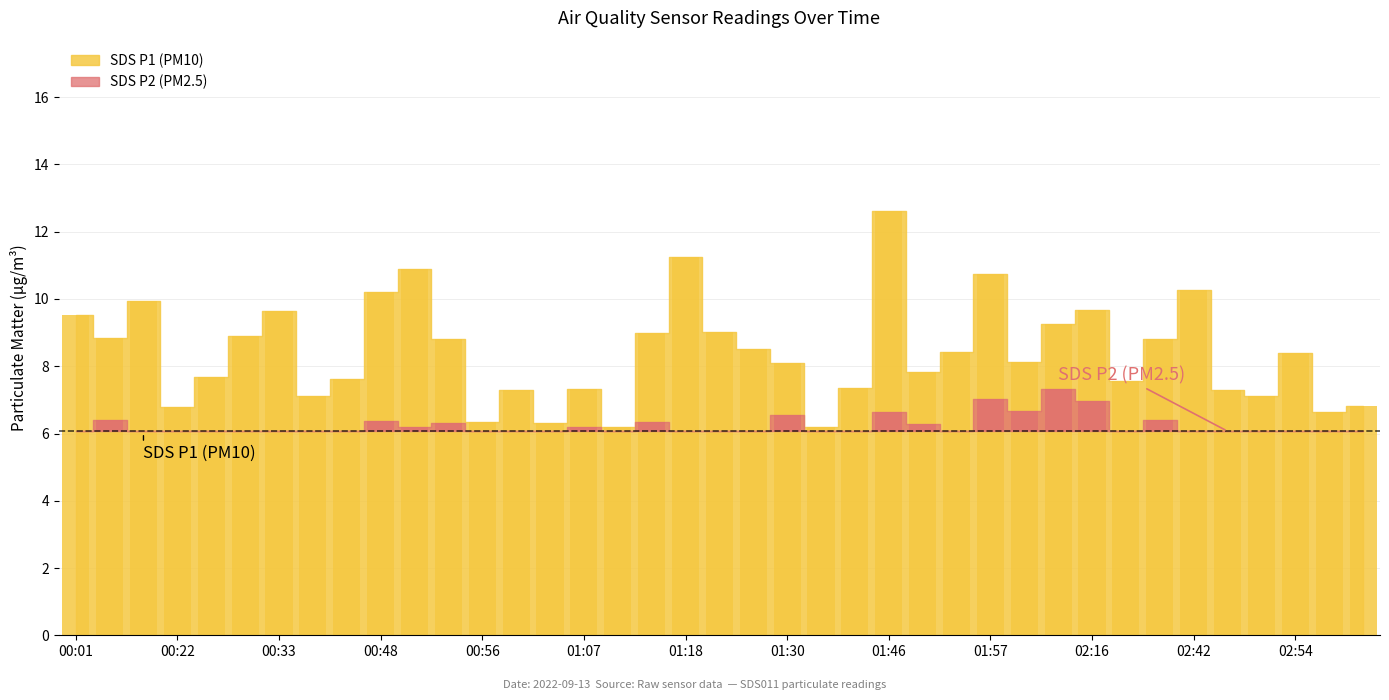

Where is the data nearest to the value 9?

01:15